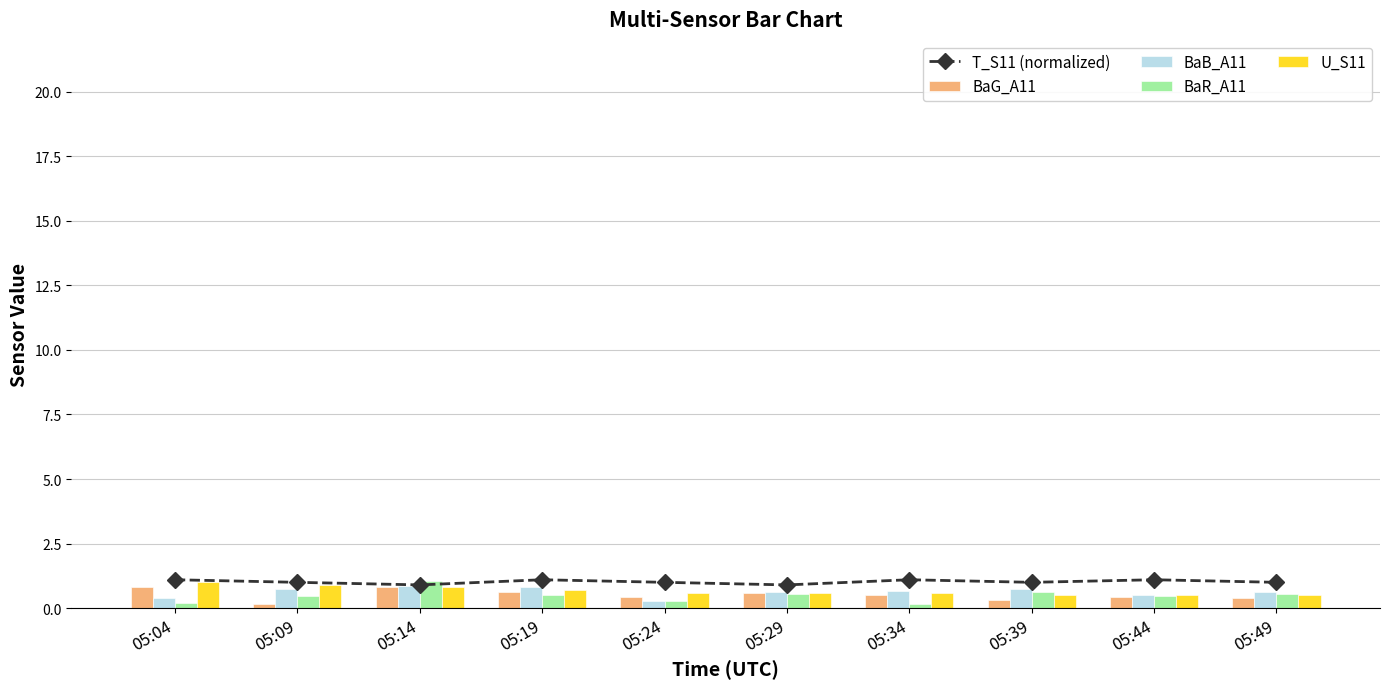

The value of T_S11 (normalized) at 05:19 is 1.1. True or false?

True